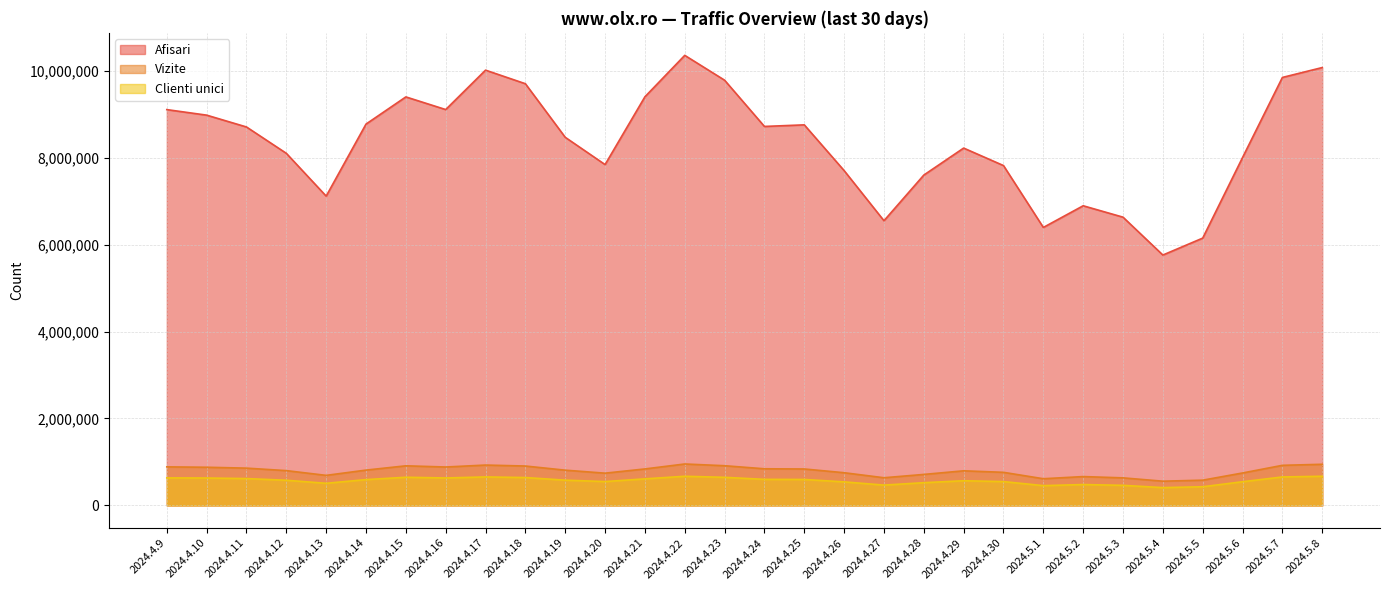

At which label does Afisari reach its peak?

2024.4.22